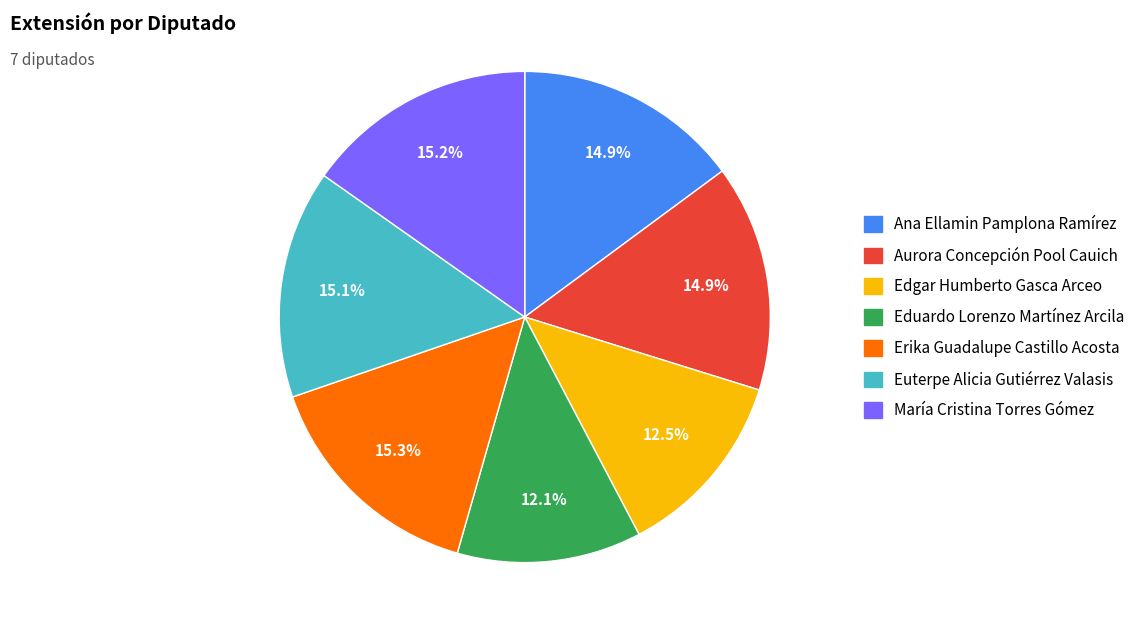

Does any single category account for the majority?

No